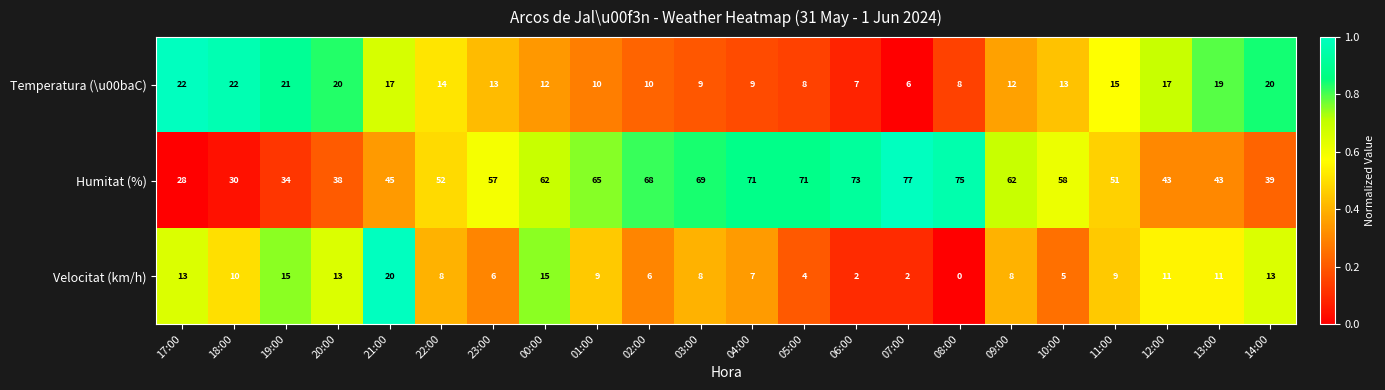

Which series has the largest total across all categories?

Humitat (%)